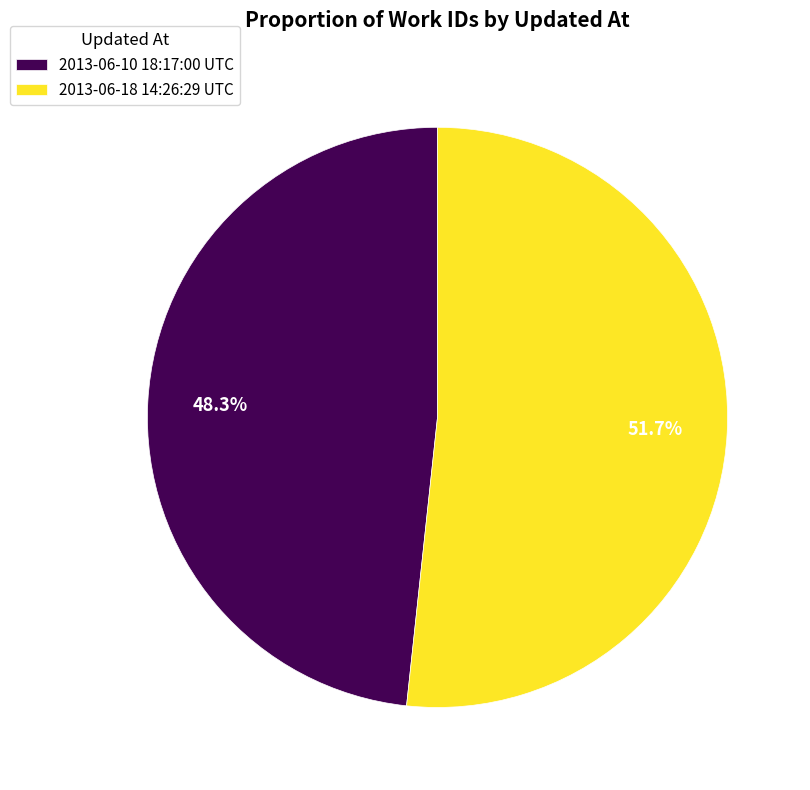

Rank the categories by value from highest to lowest.

2013-06-18 14:26:29 UTC, 2013-06-10 18:17:00 UTC